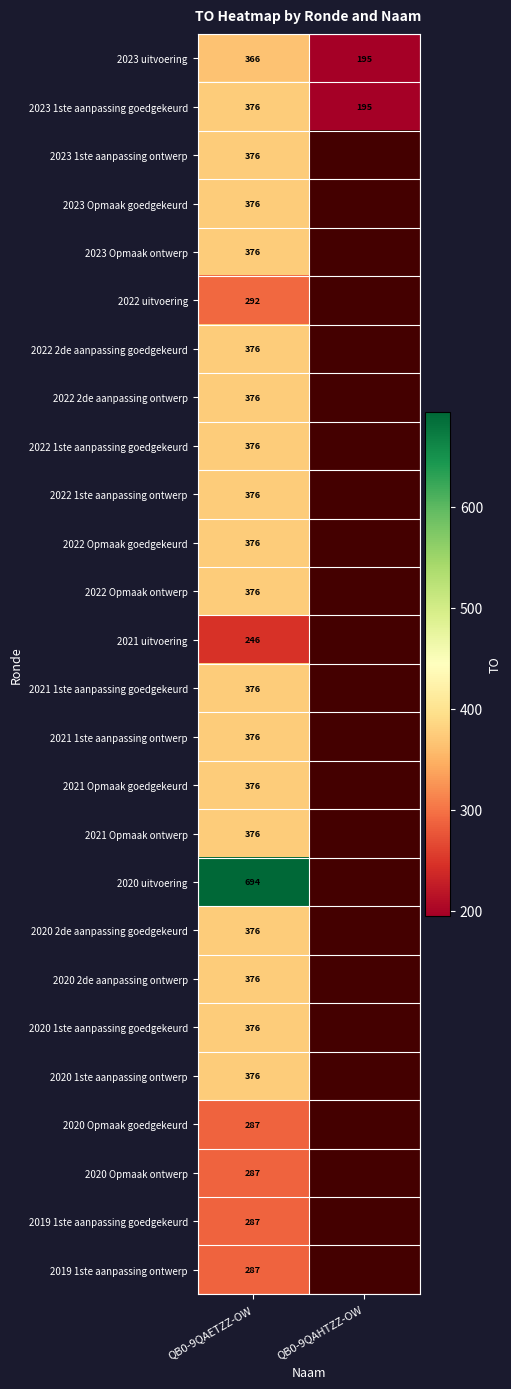

The value of 2021 Opmaak goedgekeurd at QB0-9QAETZZ-OW is 376. True or false?

True